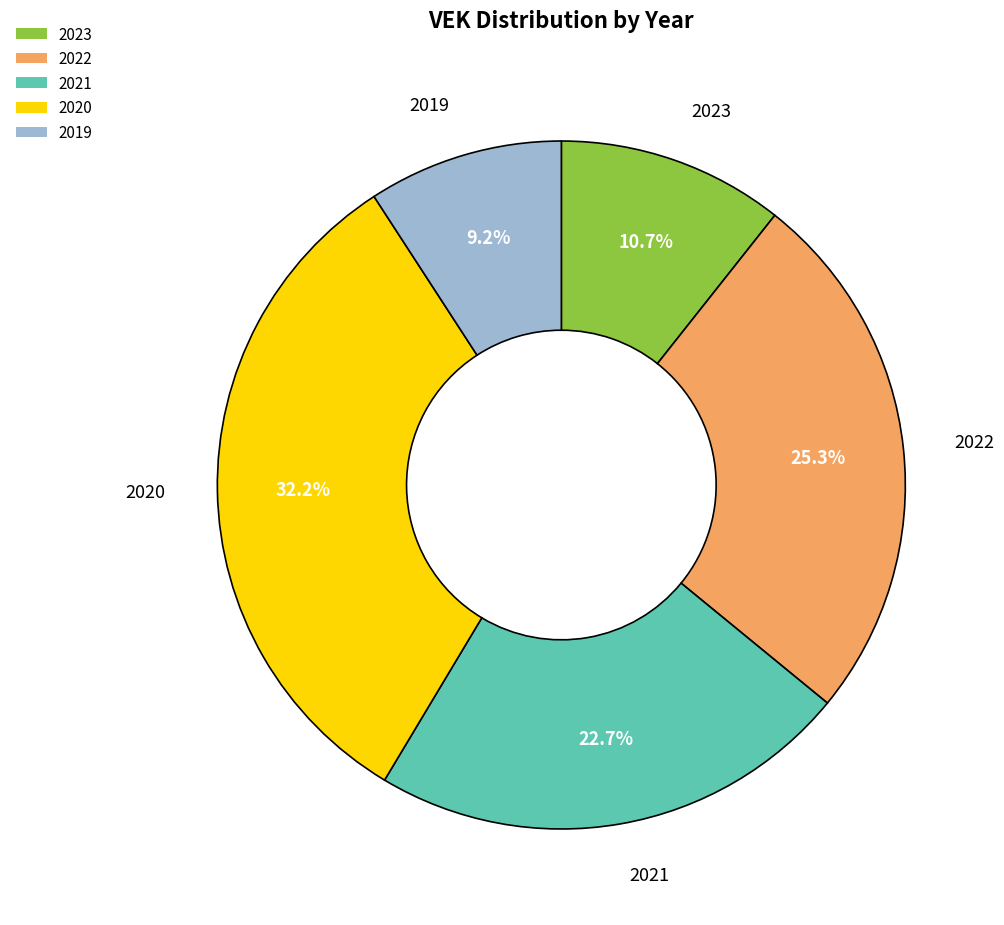

Which category has the biggest portion of the pie?

2020